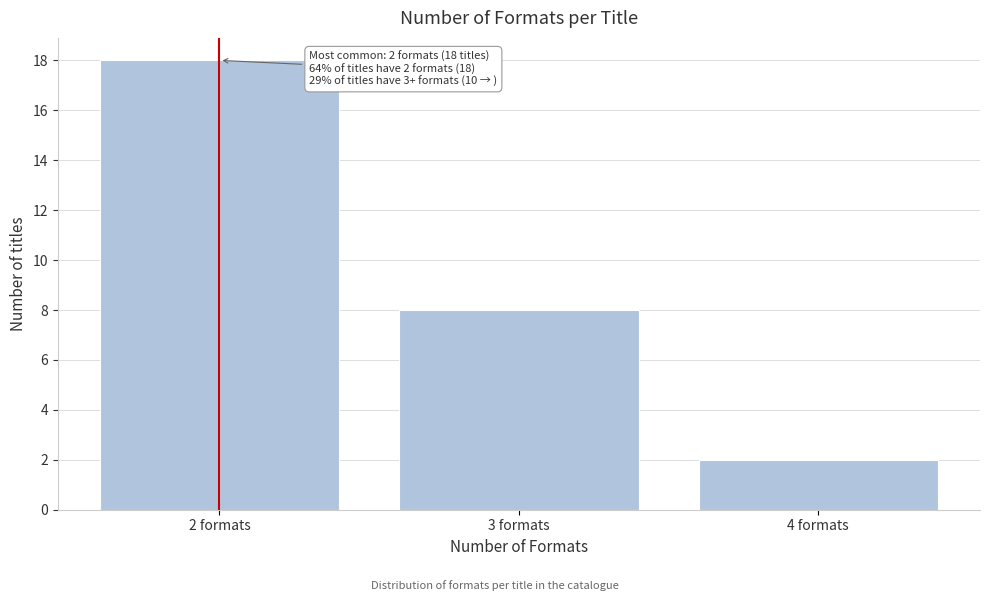

Which range on the x-axis has the tallest bar?

1.5 to 2.5